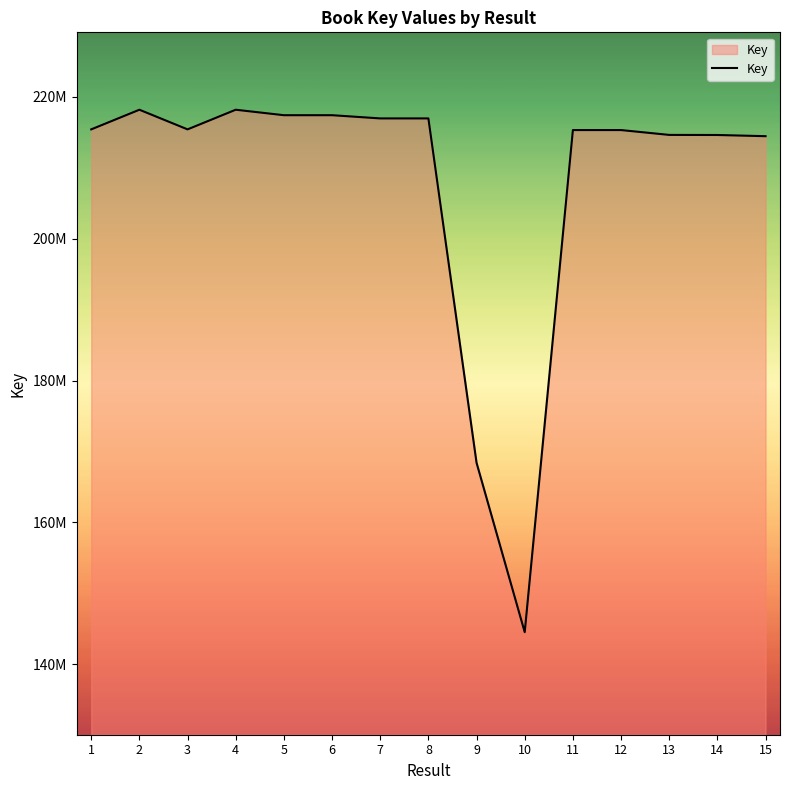

Is this an area chart (filled region under the line)?

Yes